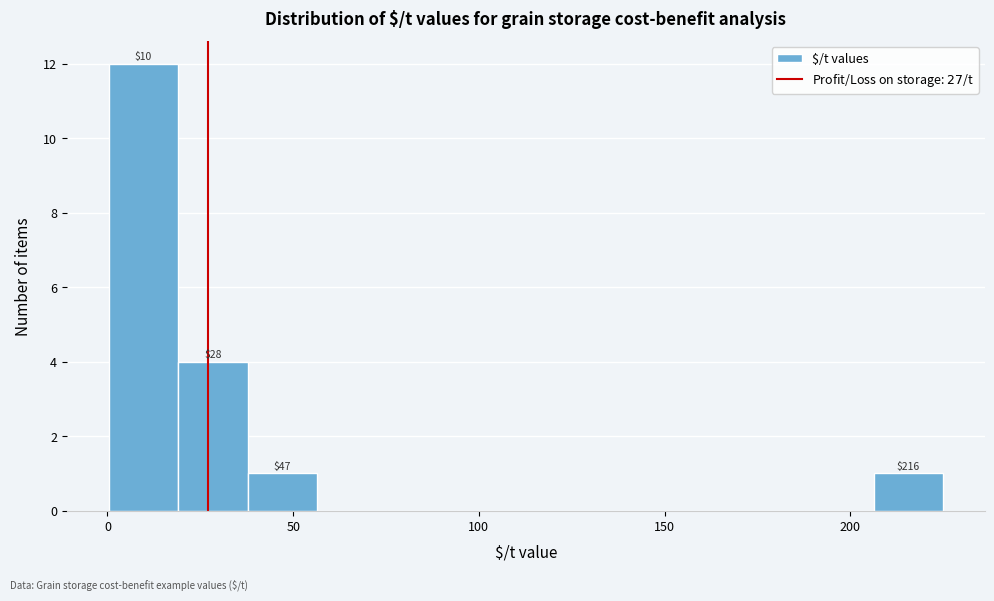

Around what value on the x-axis is the tallest bar? Give the approximate position of its centre, as read against the axis.

10